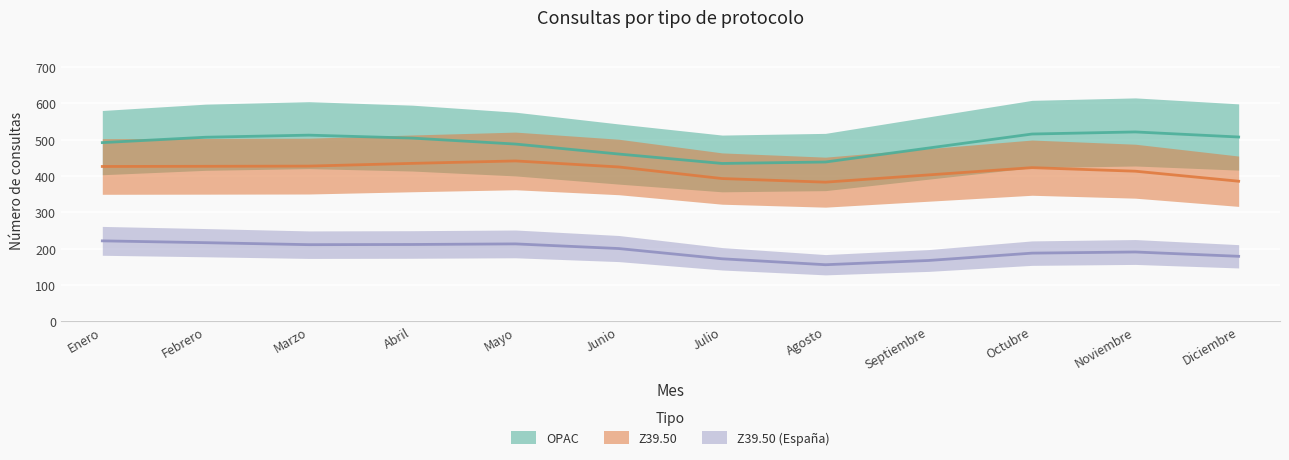

What are all the series names shown in the legend?

OPAC, Z39.50, Z39.50 (España)